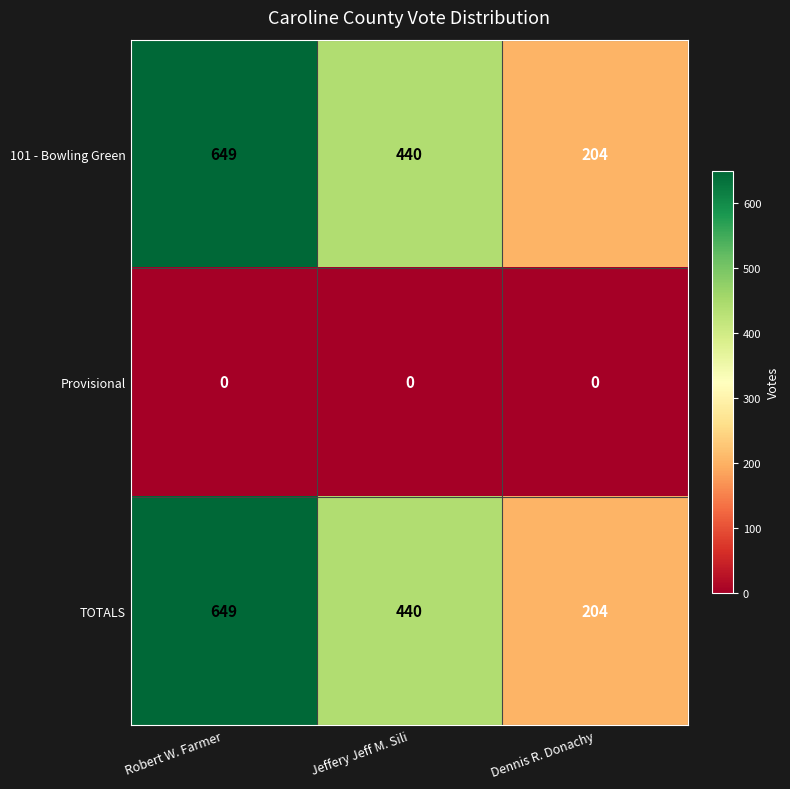

What is the maximum value shown in the chart?

649